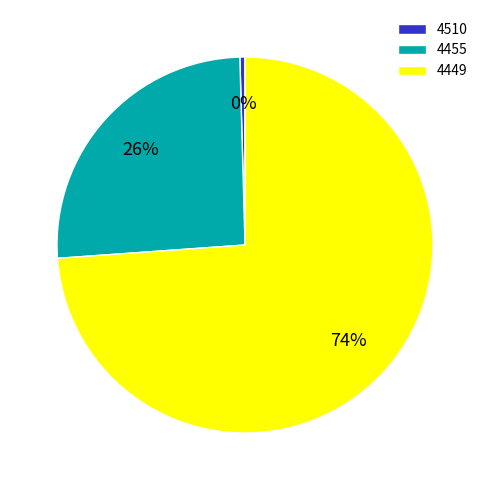

What is the majority slice?

4449